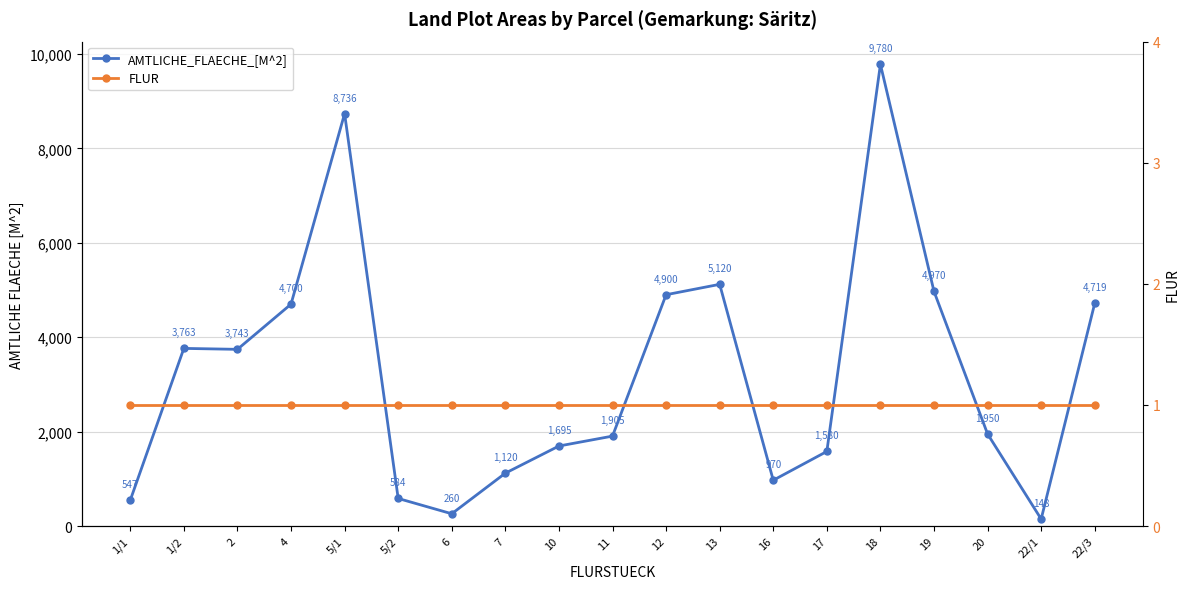

Does the chart display data point markers on the line(s)?

Yes